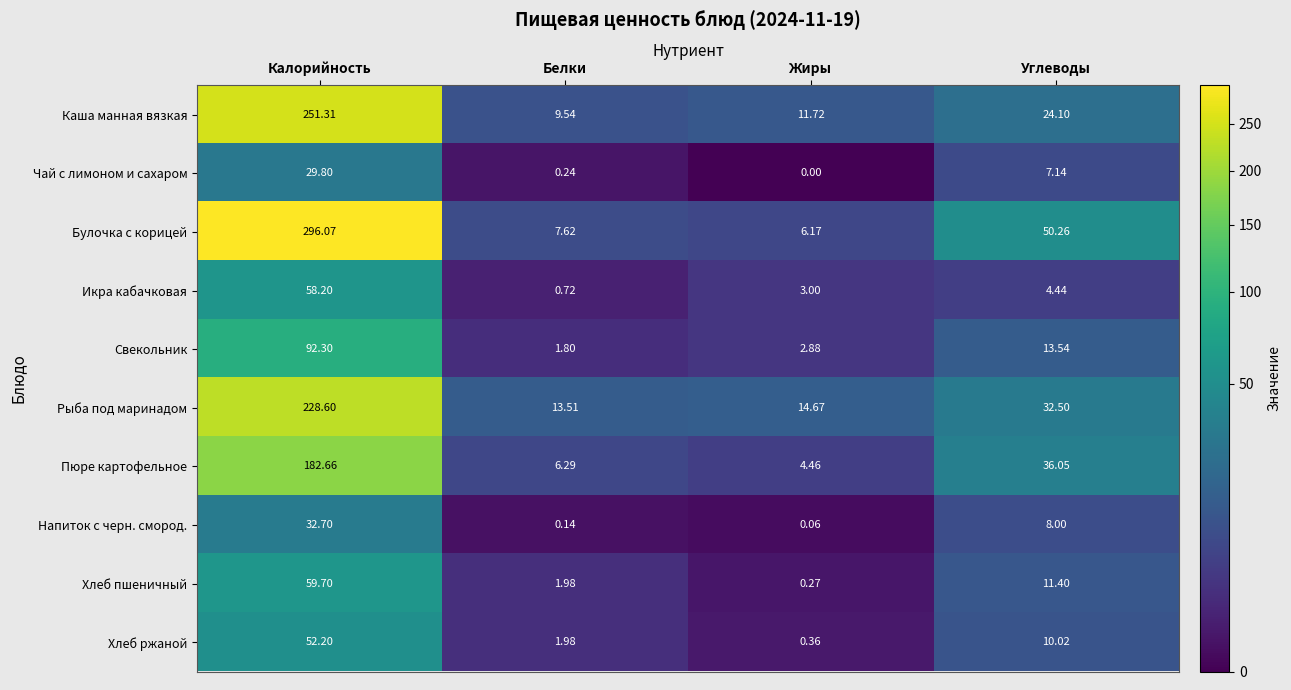

List the labels in order of Икра кабачковая value, largest first.

Калорийность, Углеводы, Жиры, Белки